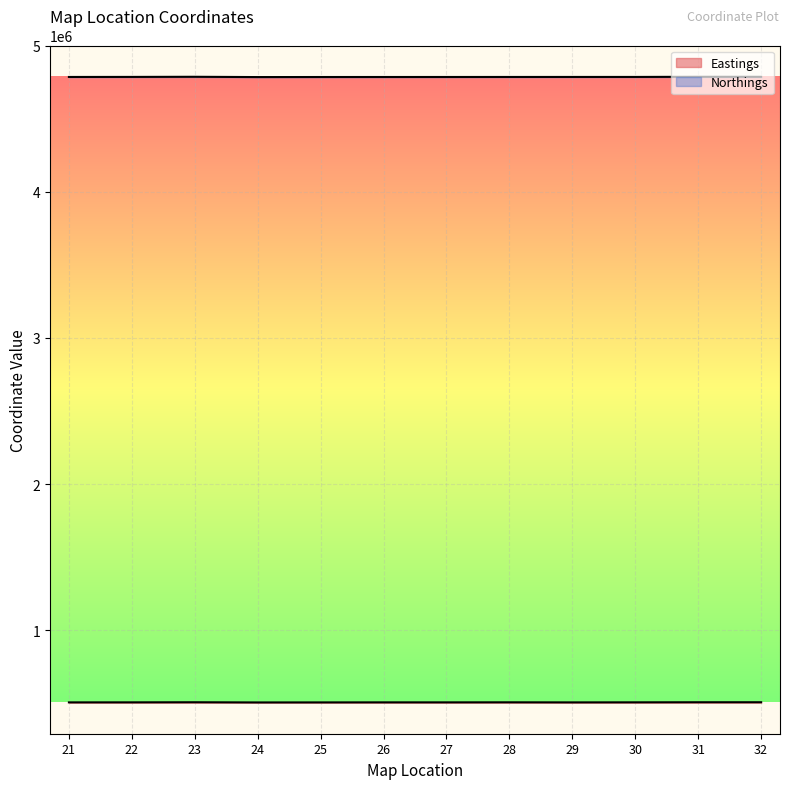

What is the value of the Eastings point at the 11th from the left?

506689